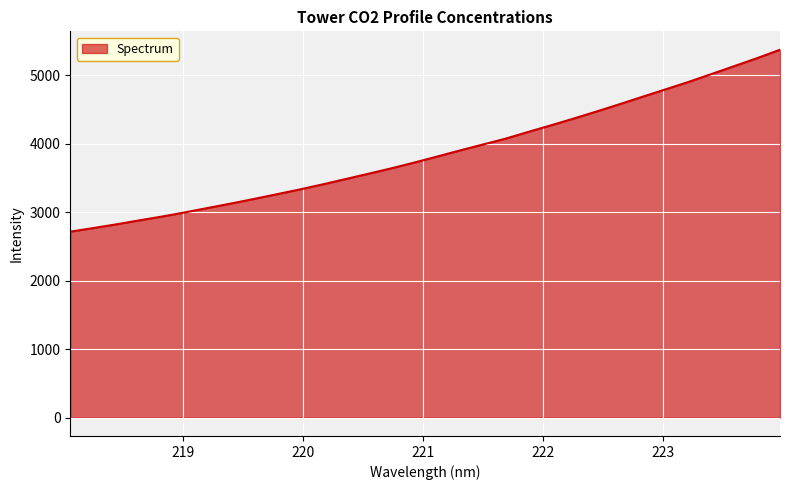

What is the maximum value shown in the chart?

5371.5